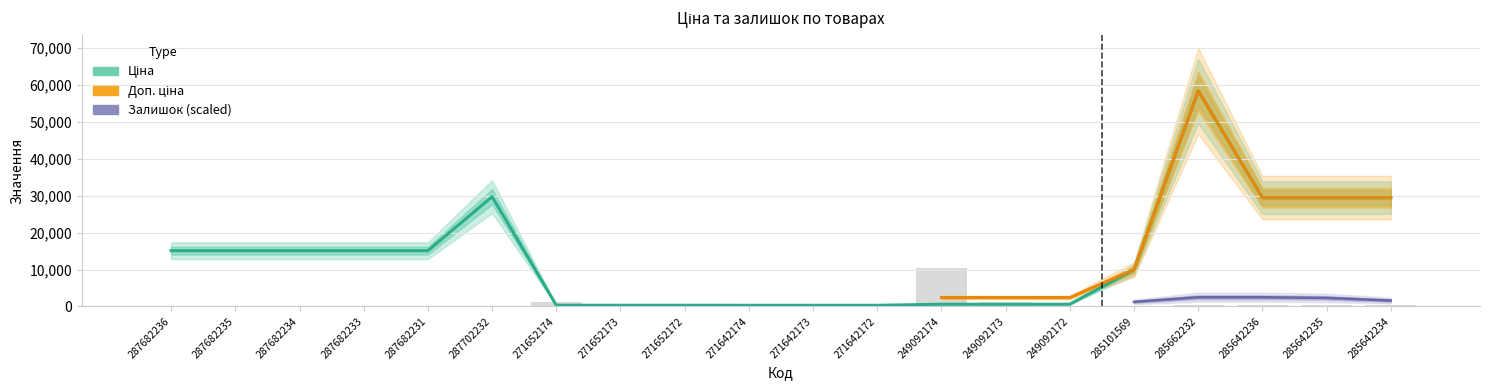

What position from the left is 249092173?

14